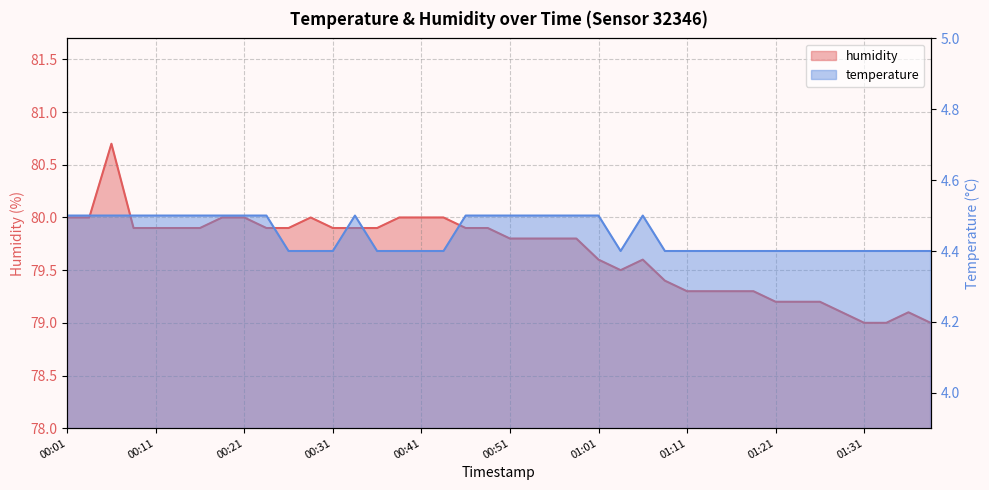

Where is temperature nearest to the value 4?

00:26